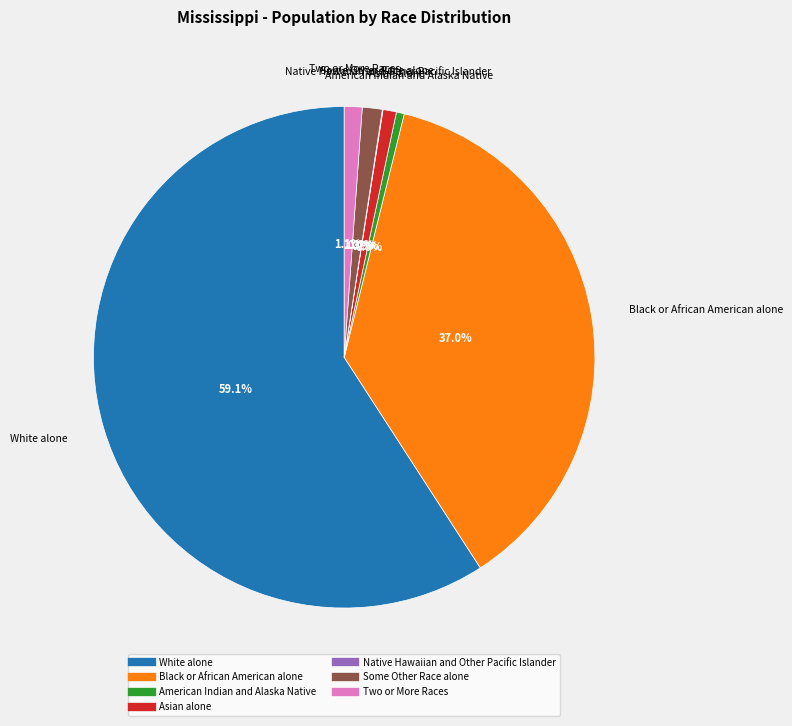

Is there any slice that represents more than half of the pie?

Yes